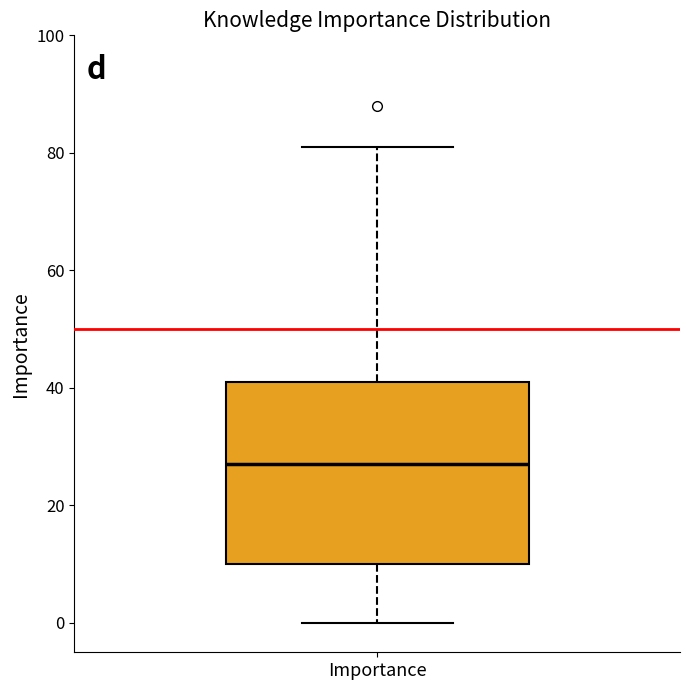

Read this box plot against the y-axis: the position of the median line, the range covered by the box, and the ends of both whiskers. The values are not printed on the chart, so give them approximately, as read against the axis.

median 28, box 10 to 42, whiskers 0 to 82